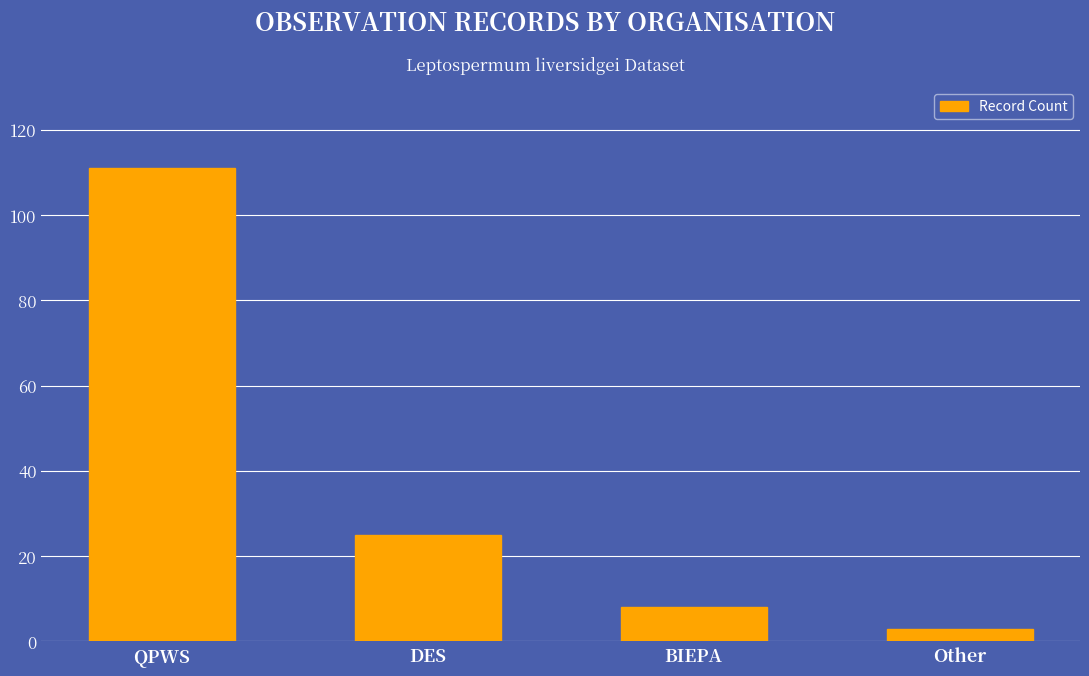

Reading left to right, extract all data points from this chart.

111	25	8	3